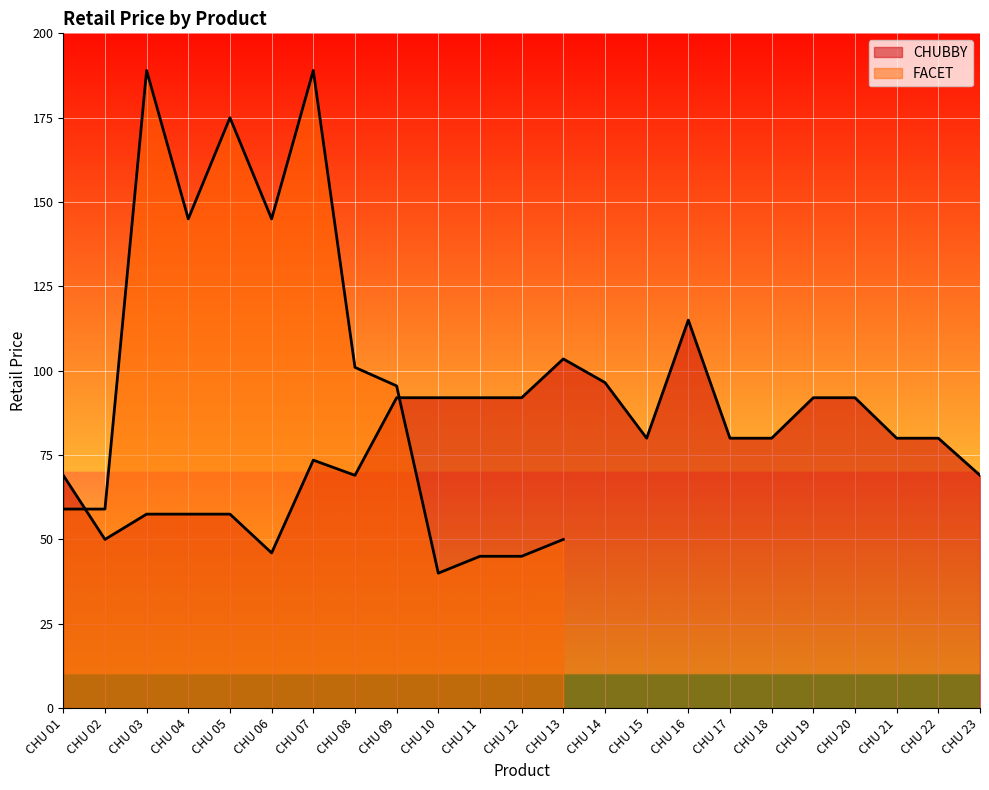

The value at CHU 12 is 127.4. True or false?

False